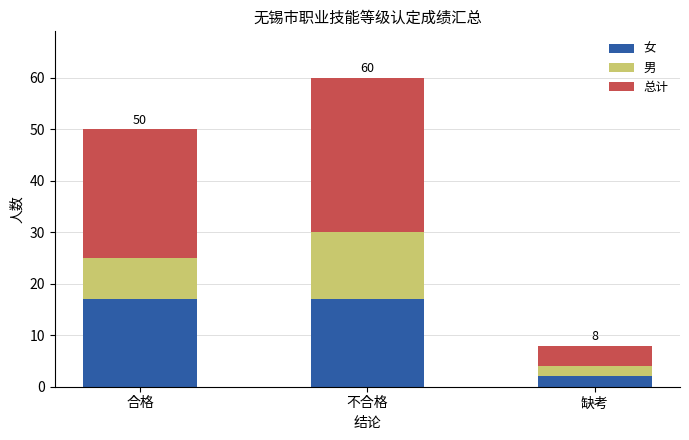

Reading right to left, transcribe the values for 女.

2	17	17